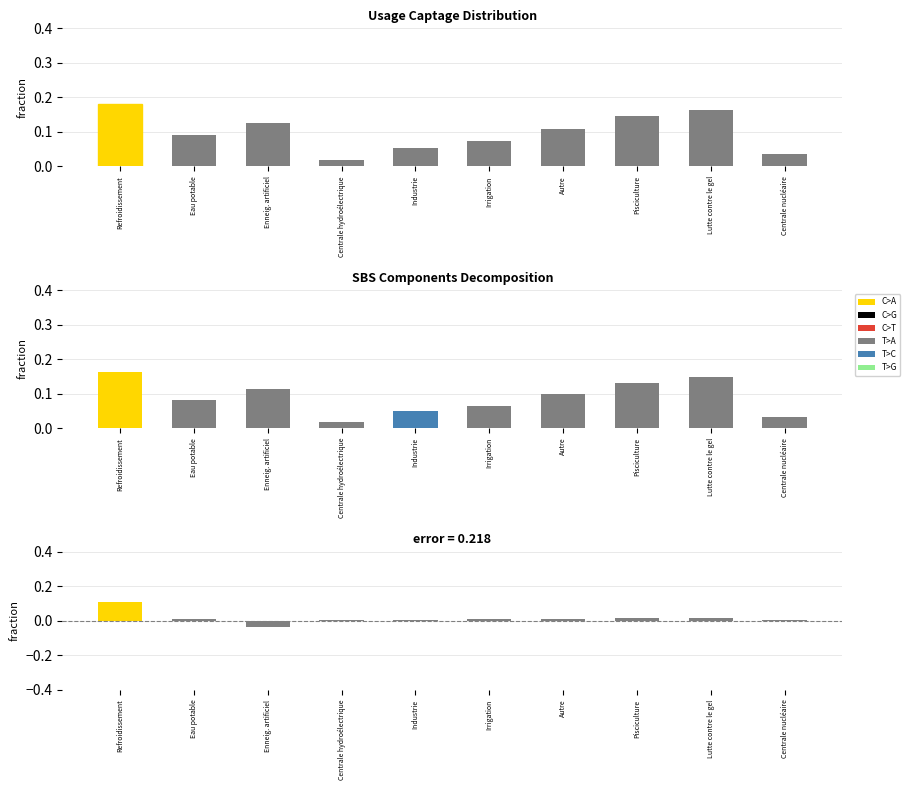

What is the label of the 5th bar from the left?

Industrie